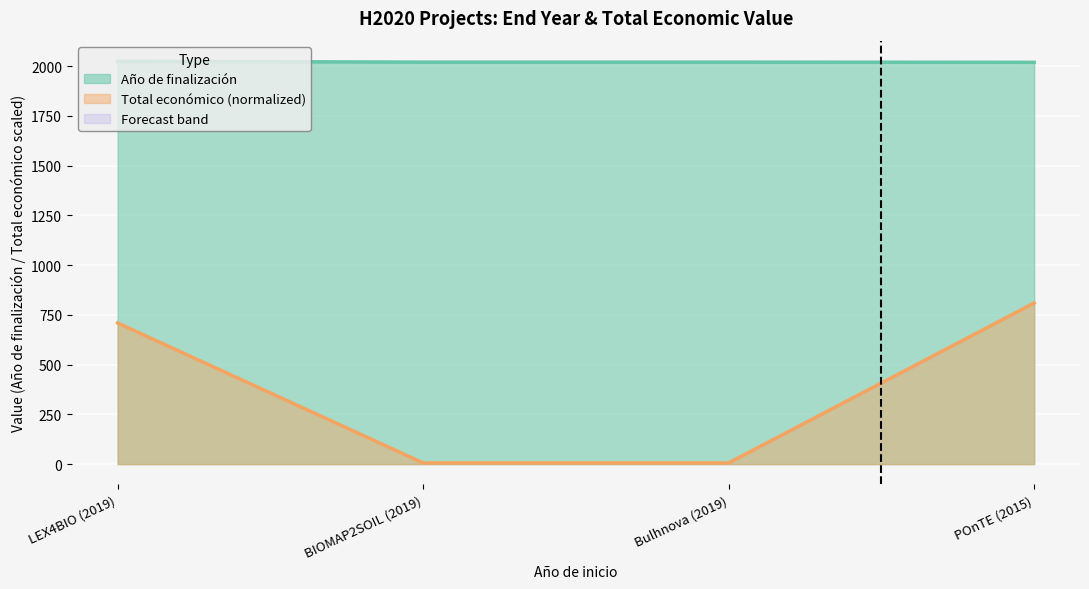

The value of Año de finalización at Bulhnova (2019) is 3179.1. True or false?

False